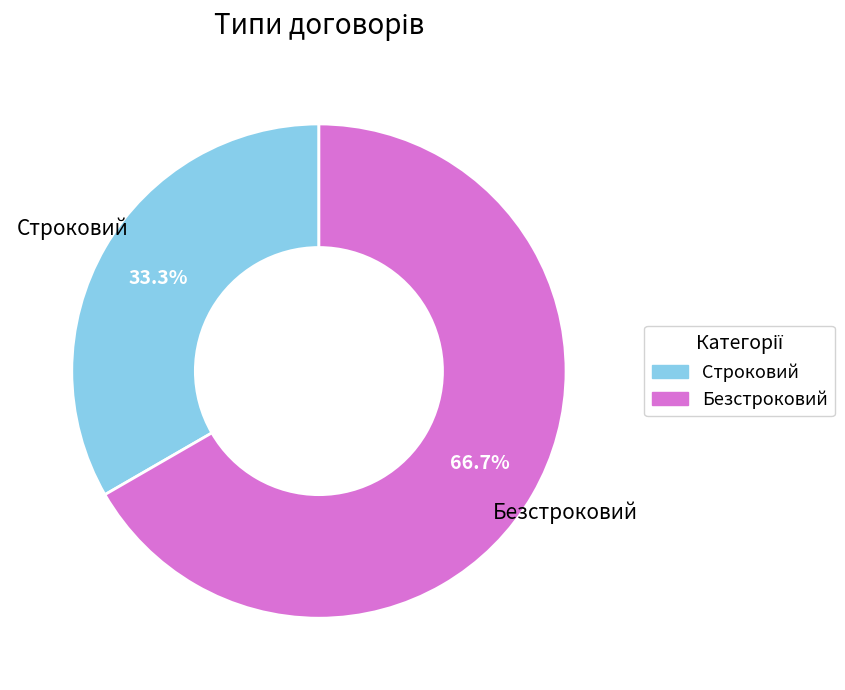

Combined, what portion of the pie is Строковий and Безстроковий?

100.0%